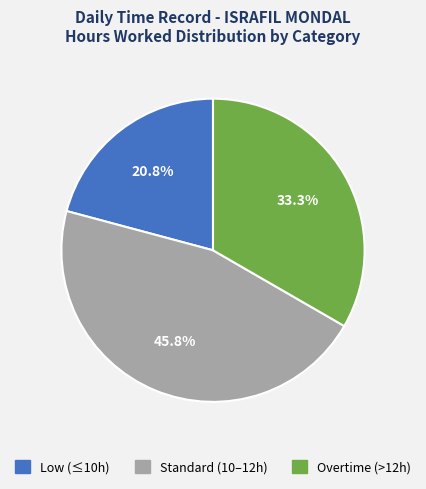

Which has a higher value, Standard (10–12h) or Overtime (>12h)?

Standard (10–12h)